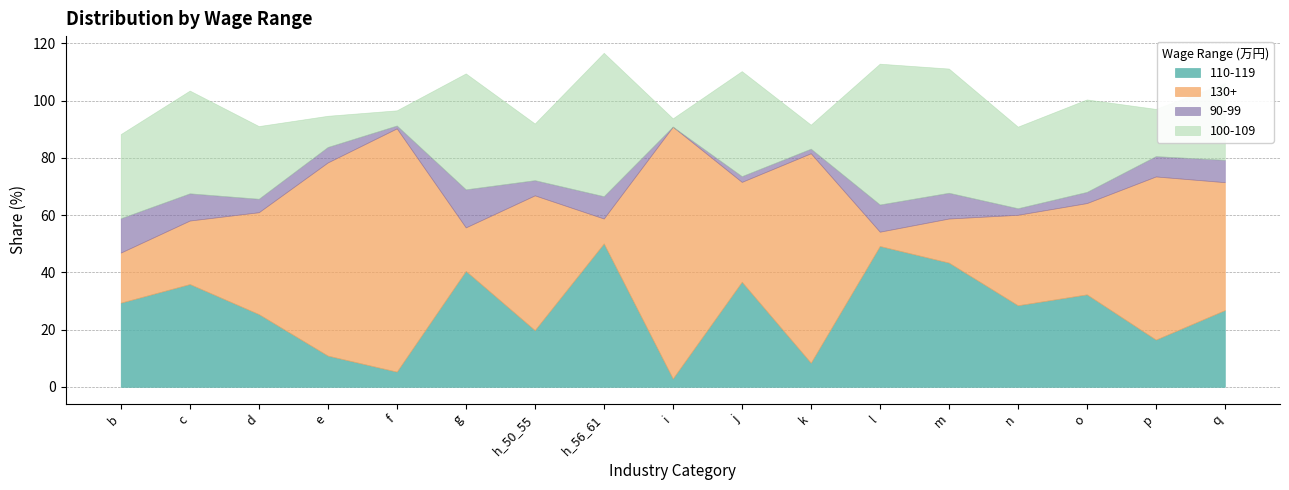

What is the average value of the 130+ series?

40.0